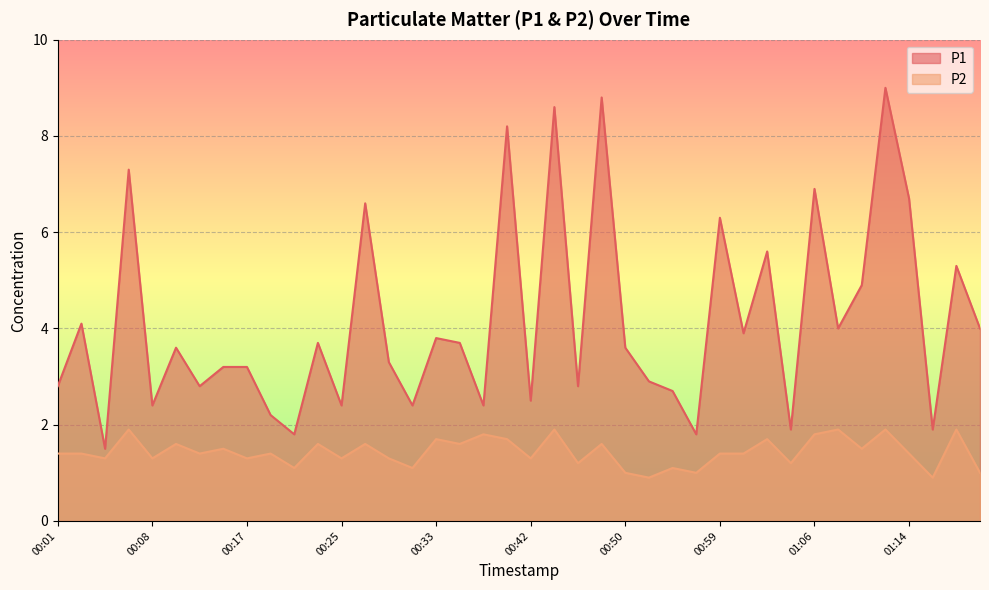

At which label does P1 first exceed 3?

00:03